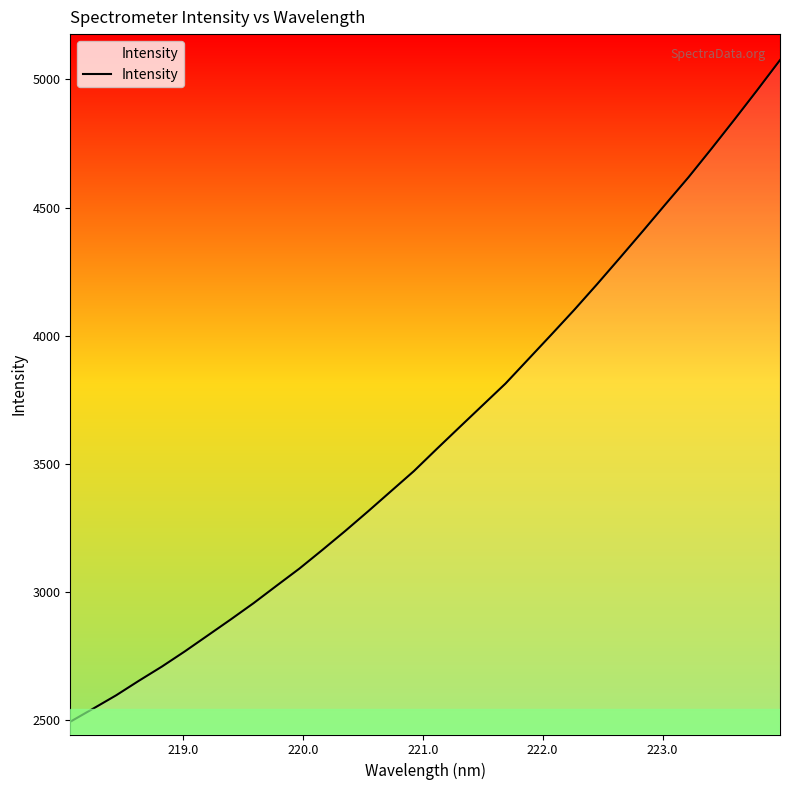

What is the difference between the maximum and minimum values?

2584.4